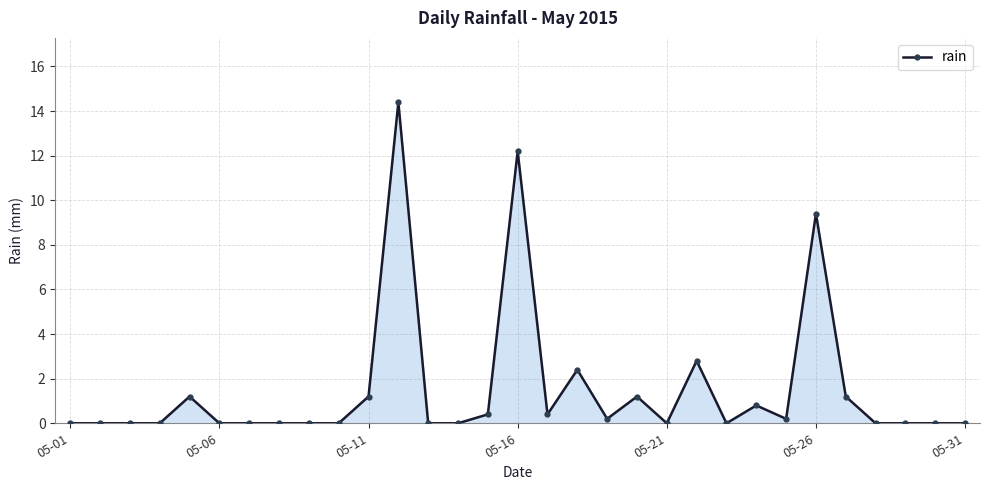

True or false: there are more than 1 points higher than both neighbors.

True